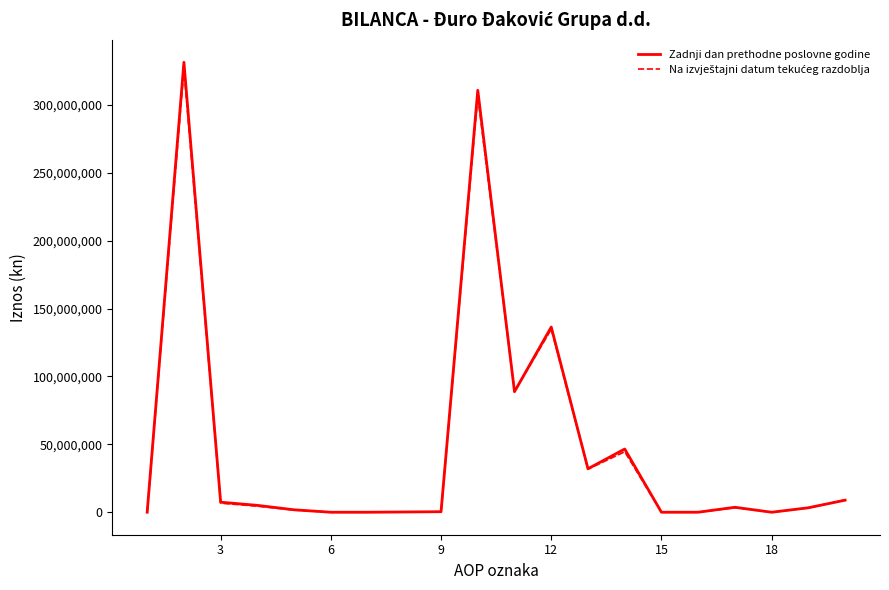

How many times do Na izvještajni datum tekućeg razdoblja and Zadnji dan prethodne poslovne godine cross each other?

1